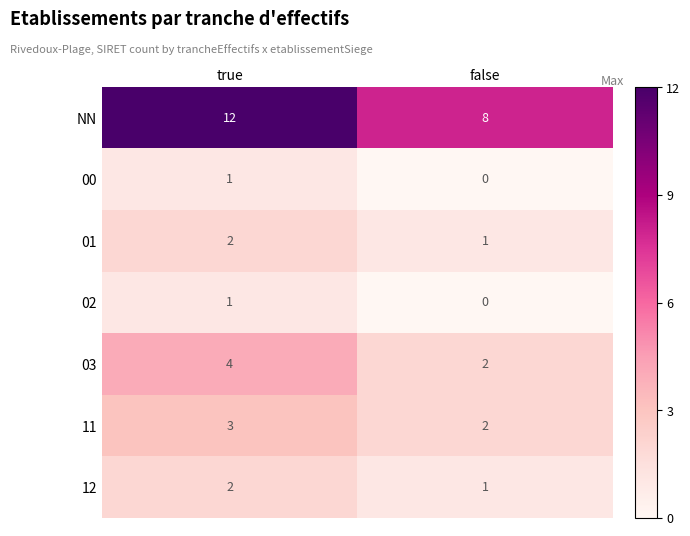

Where is 00 nearest to the value 0?

false